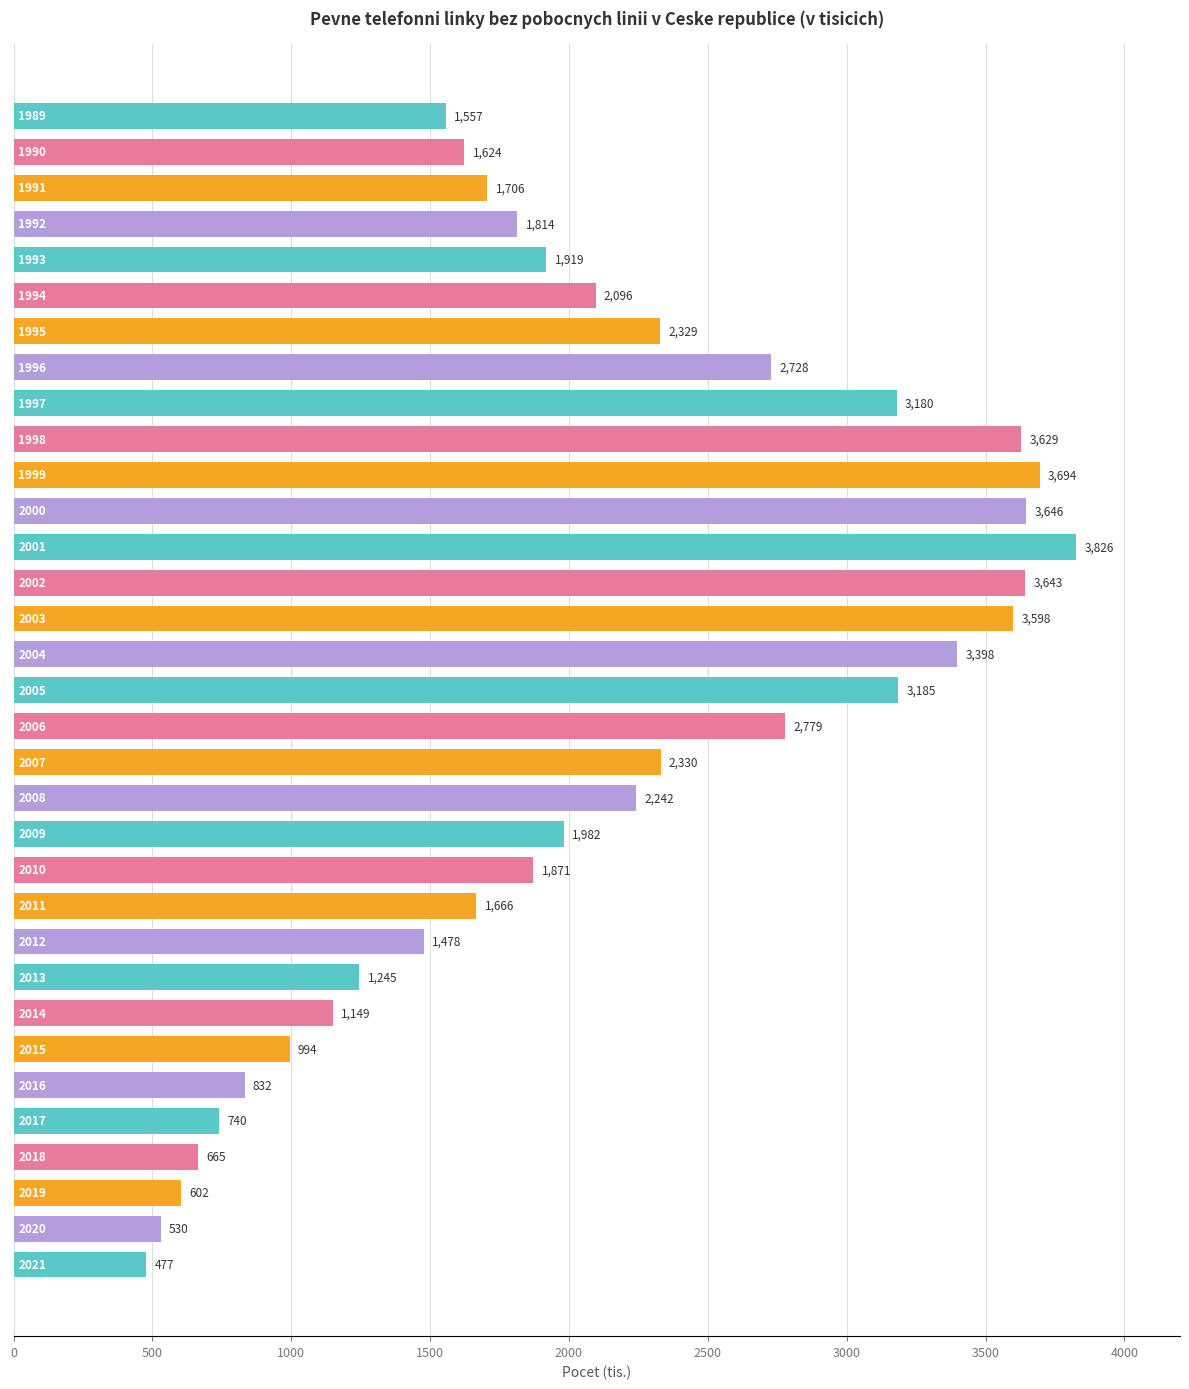

What is the value of the 6th bar from the top?

2095.8